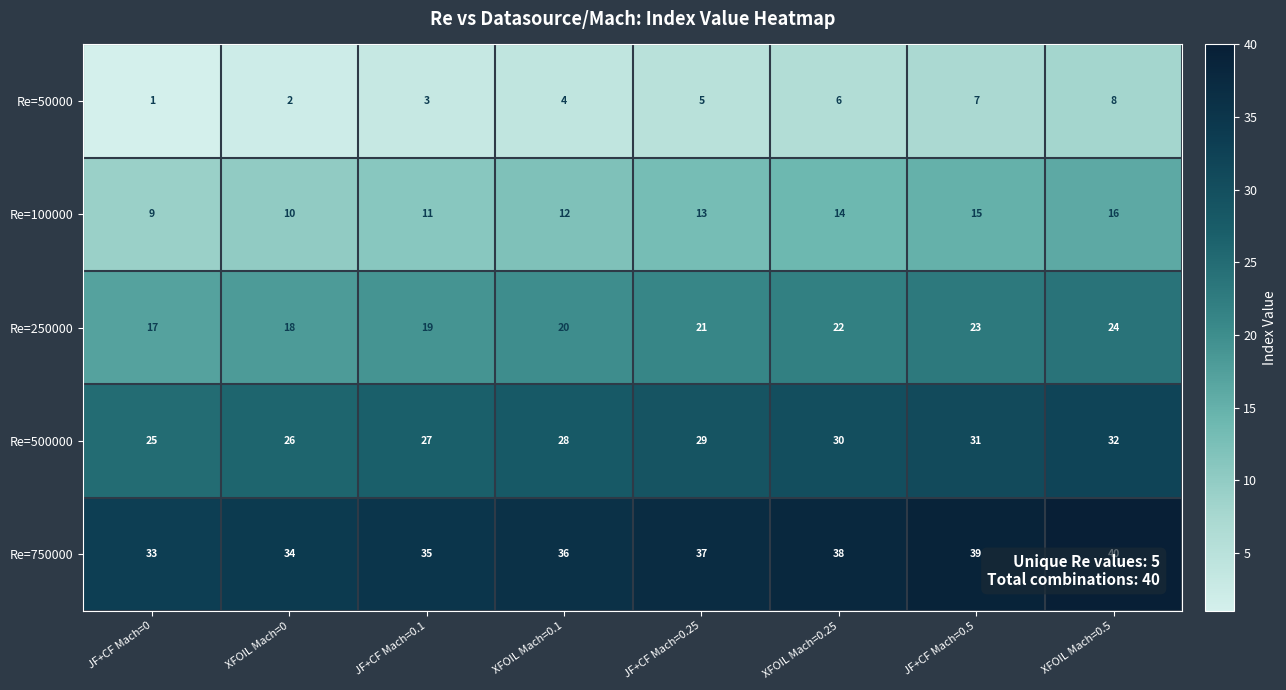

How many distinct data groups are displayed?

5